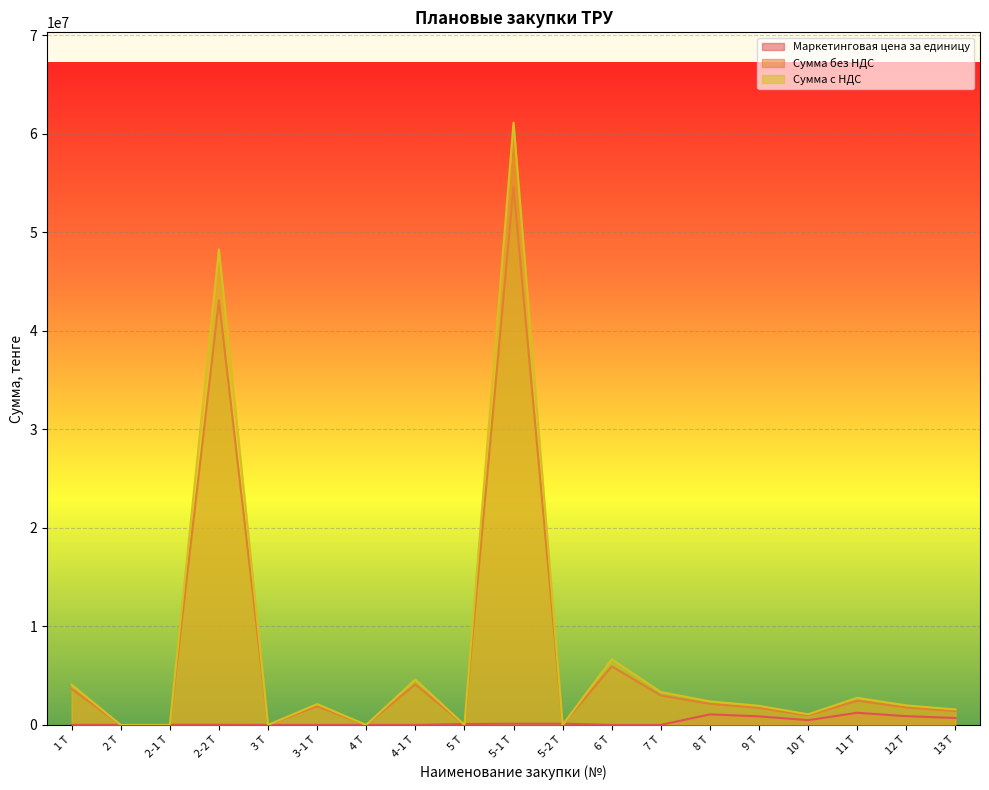

True or false: Сумма без НДС and Сумма с НДС cross at least once.

False